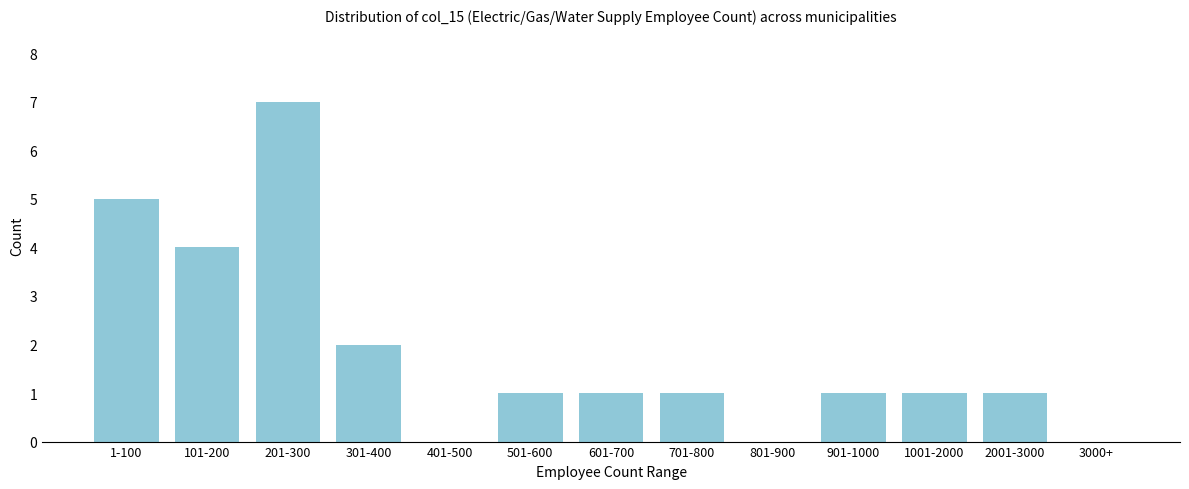

Reading left to right, what are all the values shown in this chart?

1-100=5	101-200=4	201-300=7	301-400=2	401-500=0	501-600=1	601-700=1	701-800=1	801-900=0	901-1000=1	1001-2000=1	2001-3000=1	3000+=0